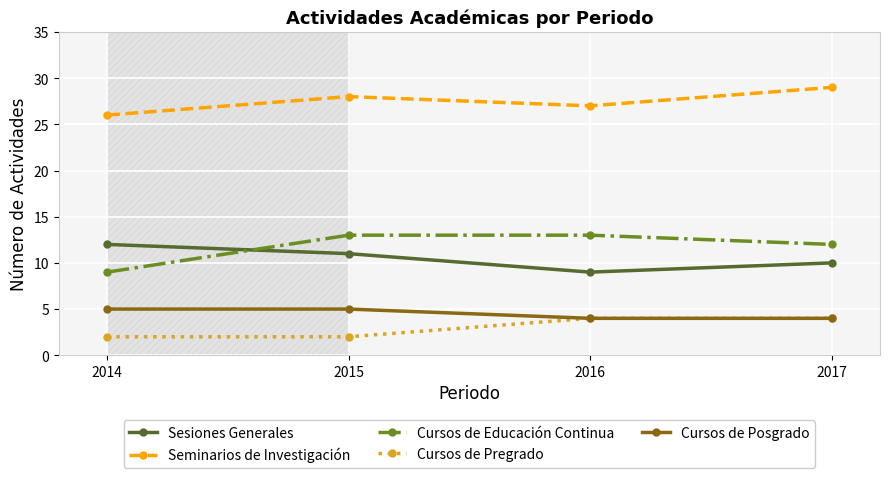

True or false: Seminarios de Investigación has more than 0 points higher than both neighbors.

True